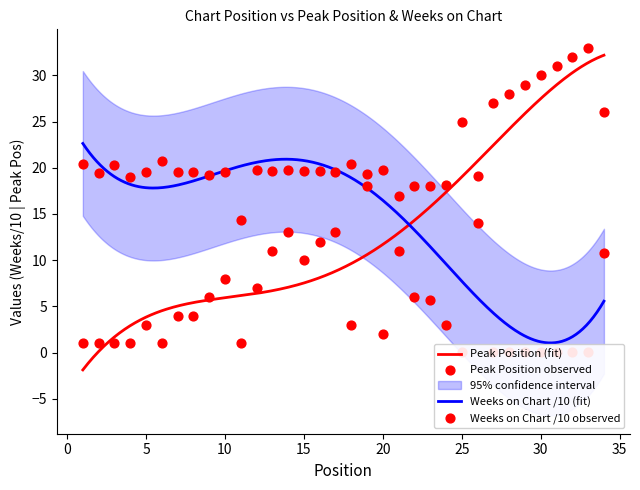

Which series has the largest total across all categories?

Weeks on Chart